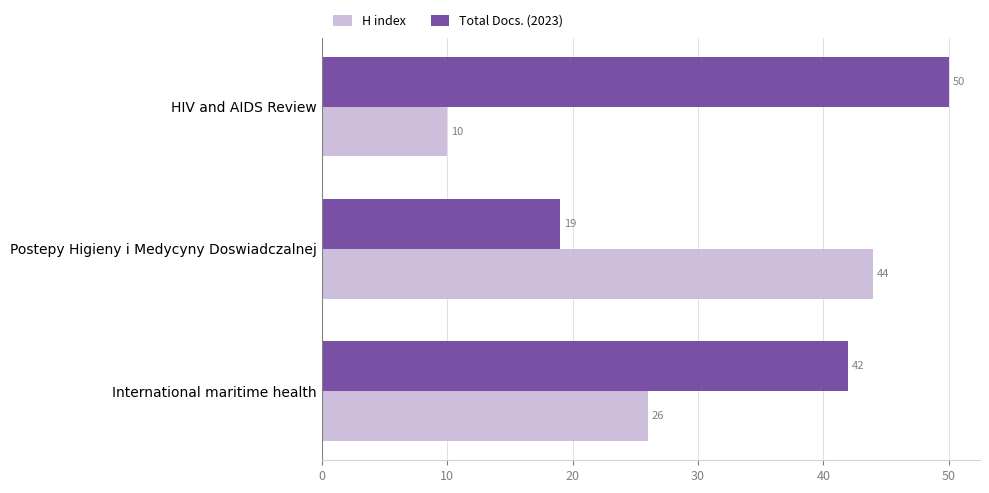

What is the difference between the maximum and minimum values in the Total Docs. (2023) series?

31